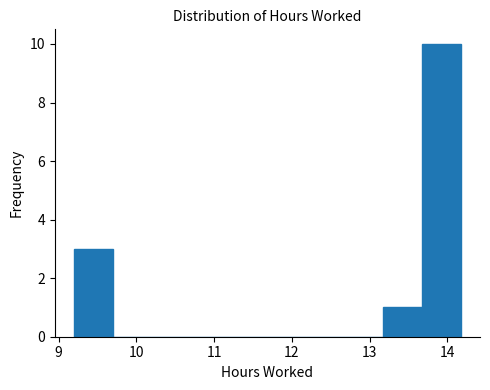

What is the height of the bar covering 13.2 to 13.7 on the x-axis? Neither the bar edges nor the heights are printed on the chart, so give them approximately, as read against the axes.

1